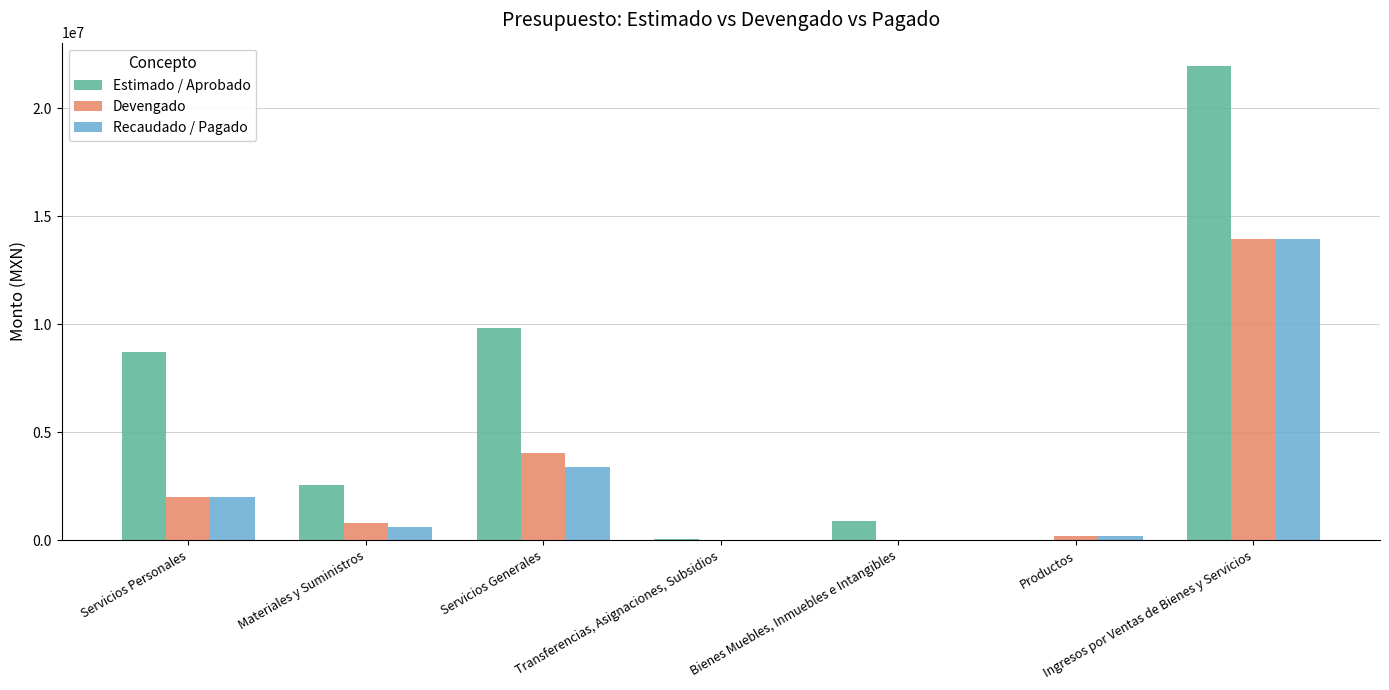

At which label is Devengado closest to 6969738?

Servicios Generales